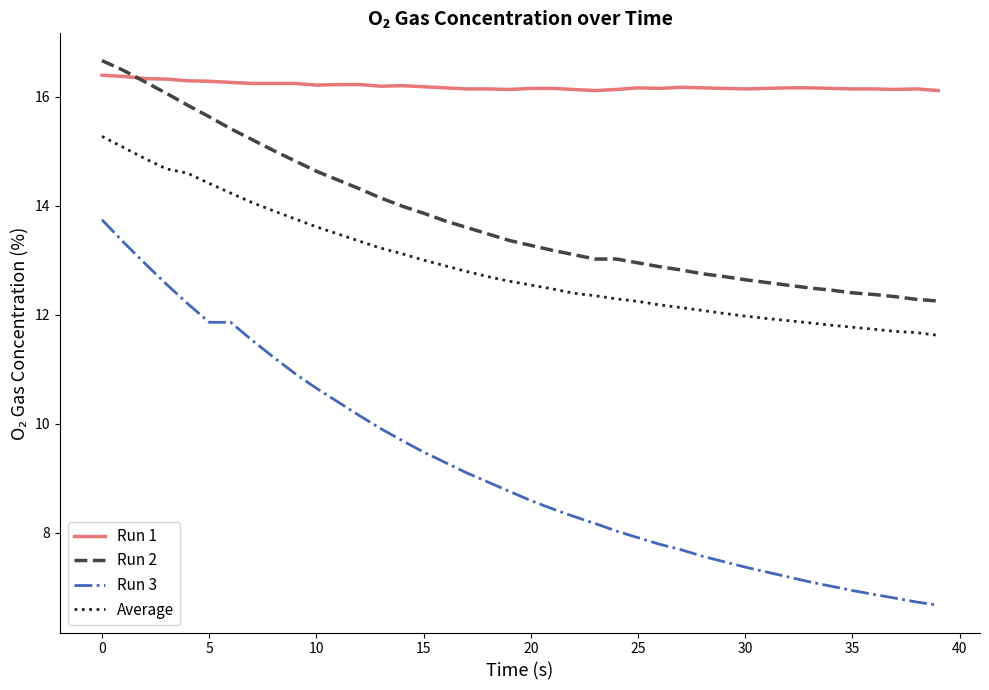

True or false: Average and Run 1 intersect in this chart.

False